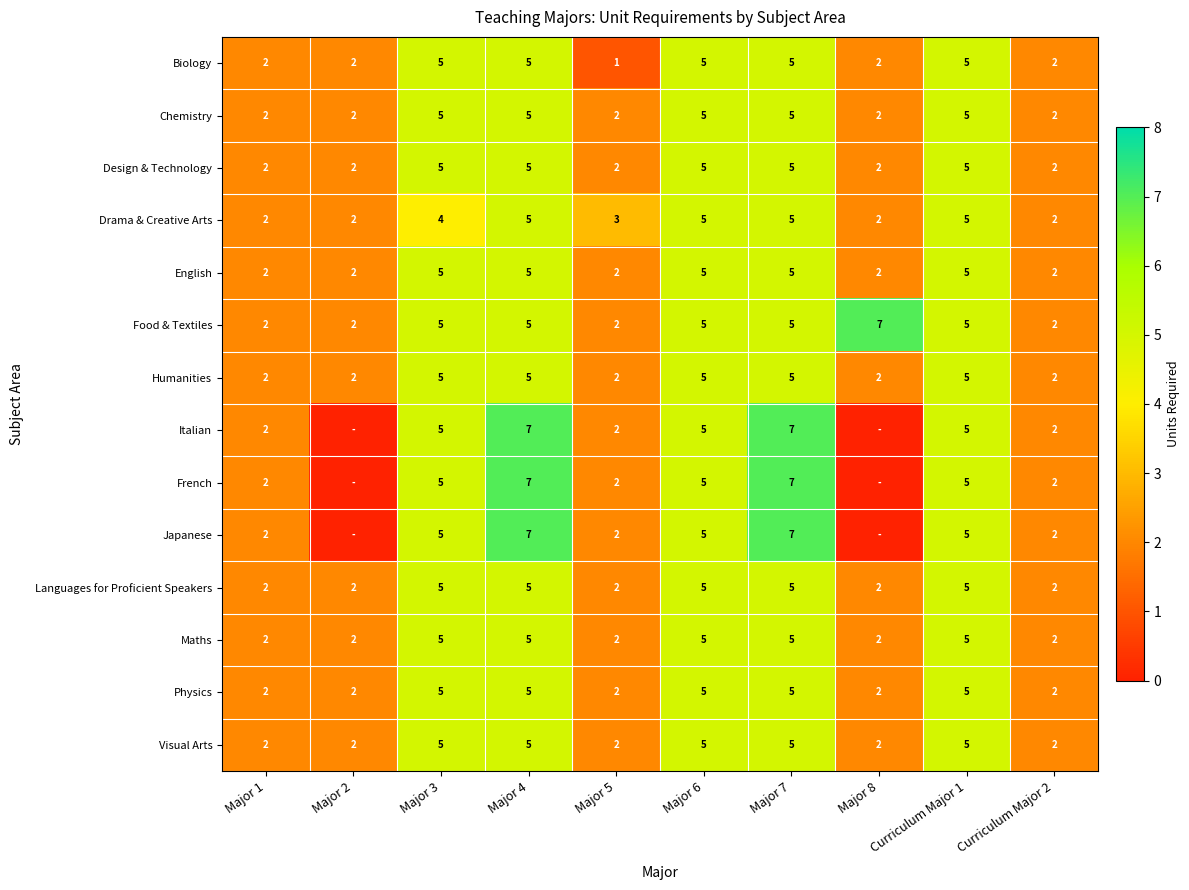

The value of Food & Textiles at Major 8 is 7. True or false?

True